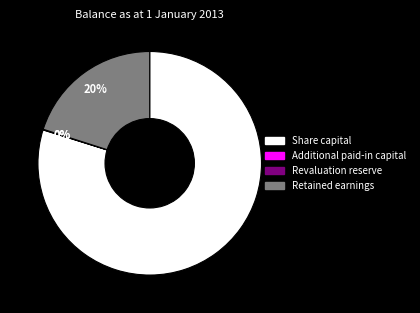

Does any single category account for the majority?

Yes